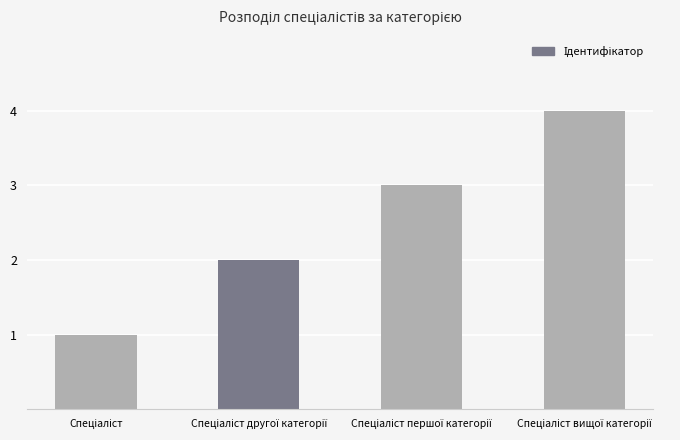

What is the maximum value shown in the chart?

4